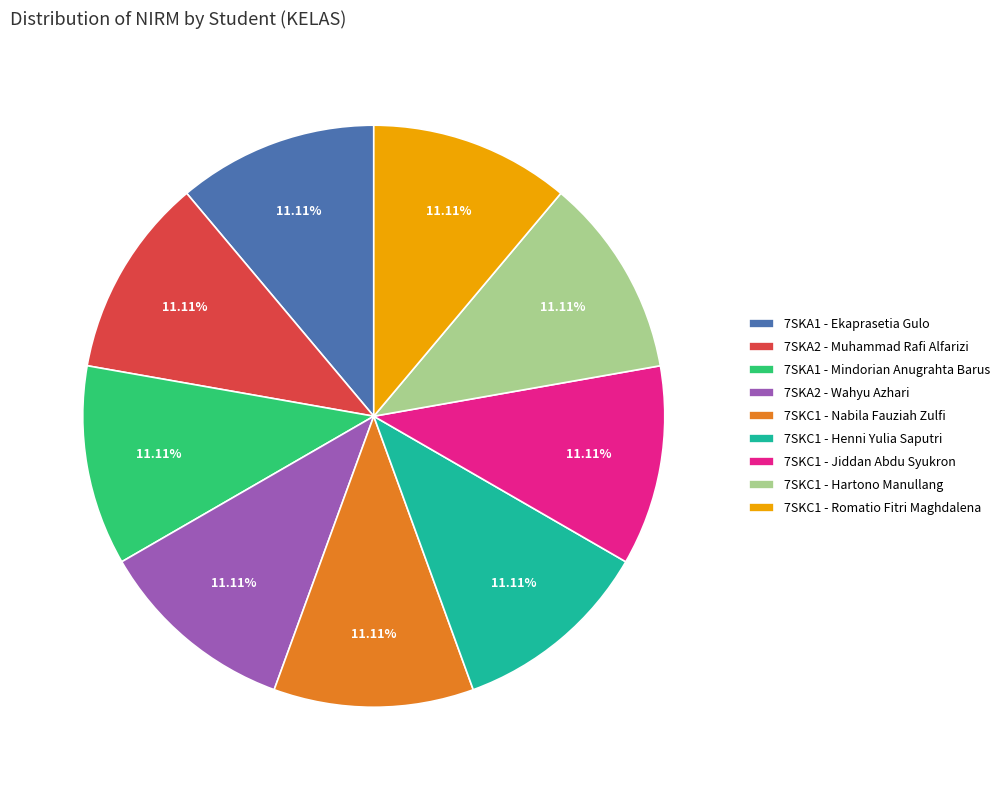

Does 7SKA2 - Muhammad Rafi Alfarizi account for over 50% of the chart?

No